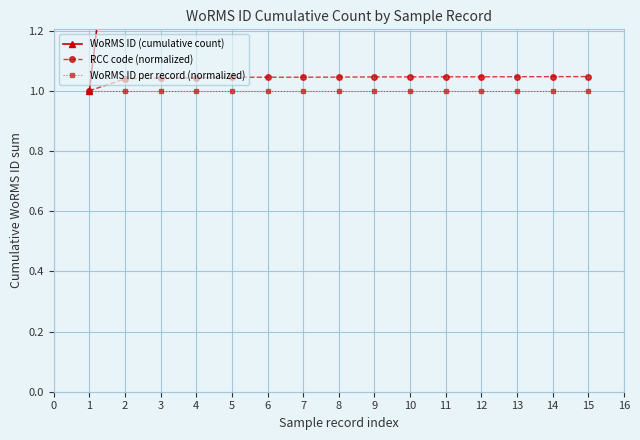

Is it true that RCC code (normalized) equals 1.4 at 2?

False